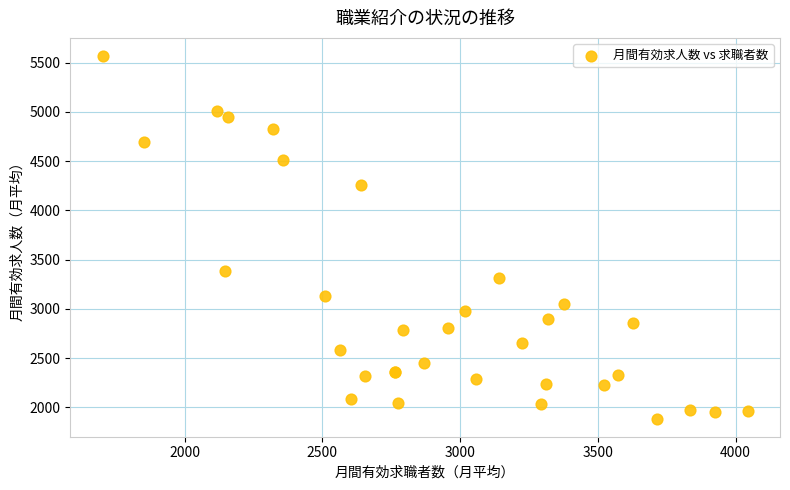

What Y value in the scatter plot is closest to 3727?

3383